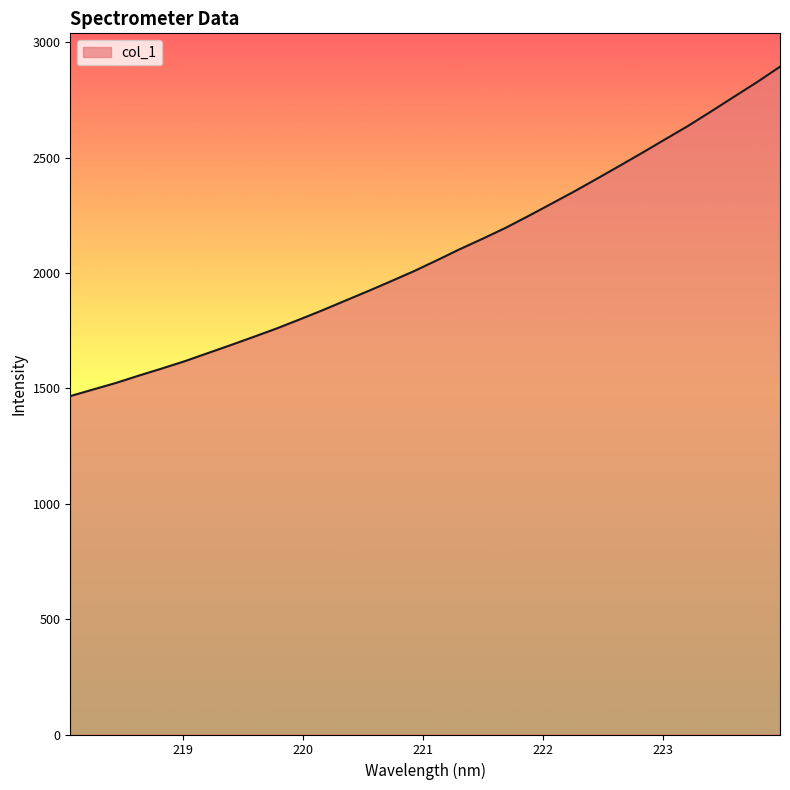

How many lines are shown in the chart?

1